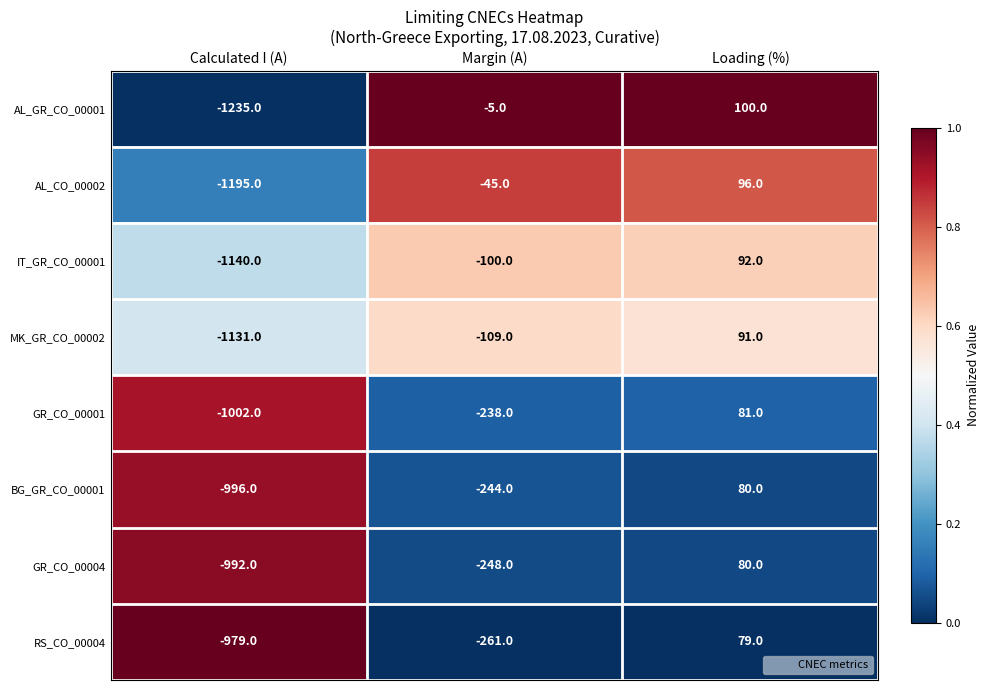

Is it true that AL_CO_00002 equals -1195 at Calculated I (A)?

True